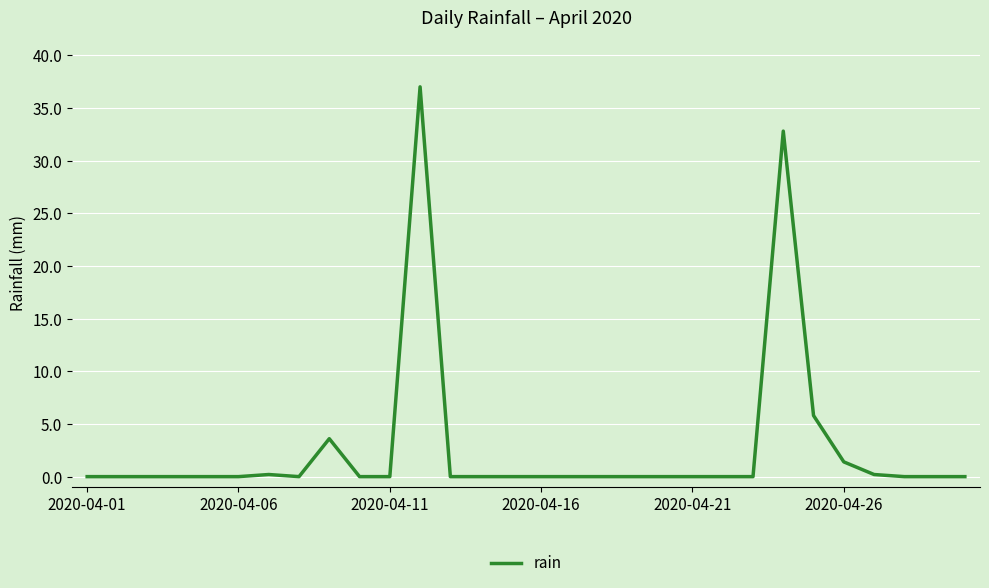

What is the difference between the maximum and minimum values?

37.0